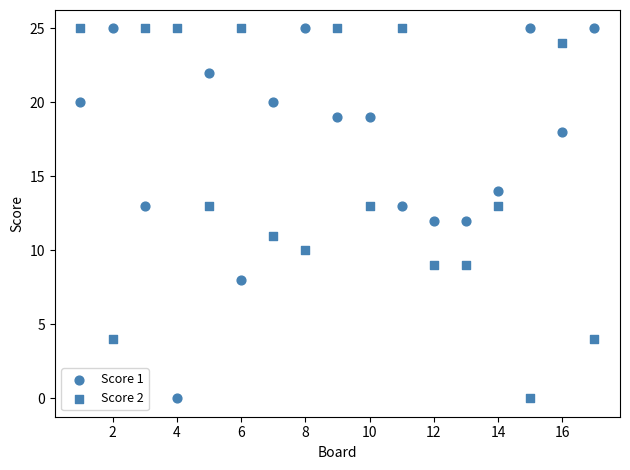

How many points are shown in the scatter plot?

34